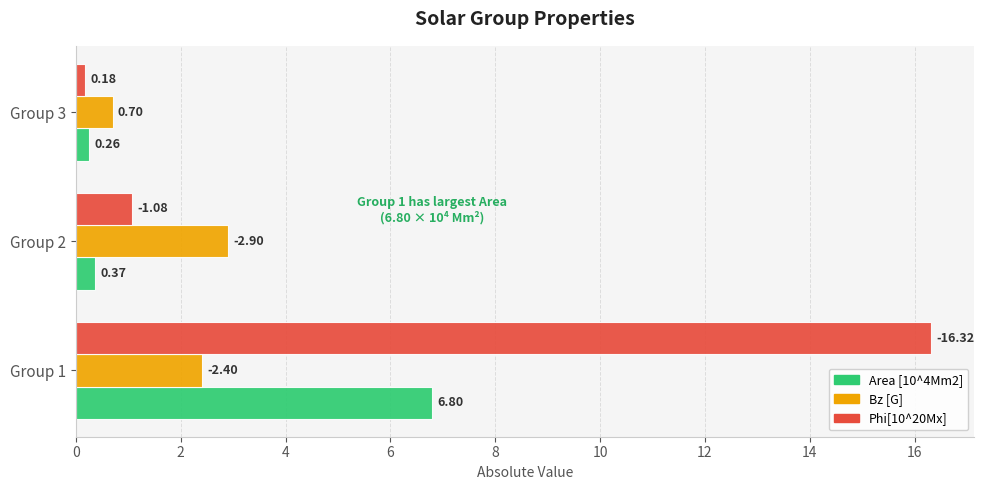

Where is Area [10^4Mm2] nearest to the value 3?

Group 2